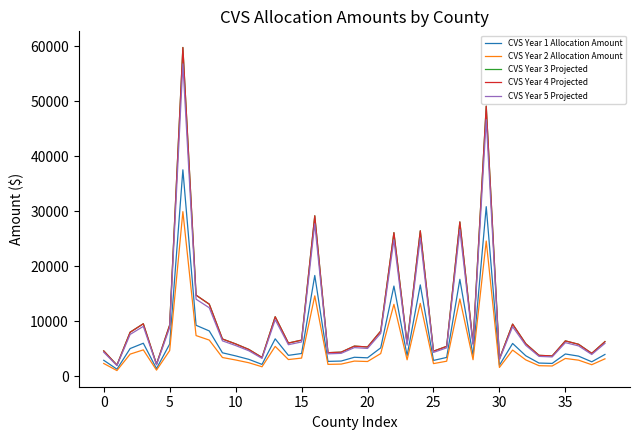

What is the label of the 13th point from the right?

26